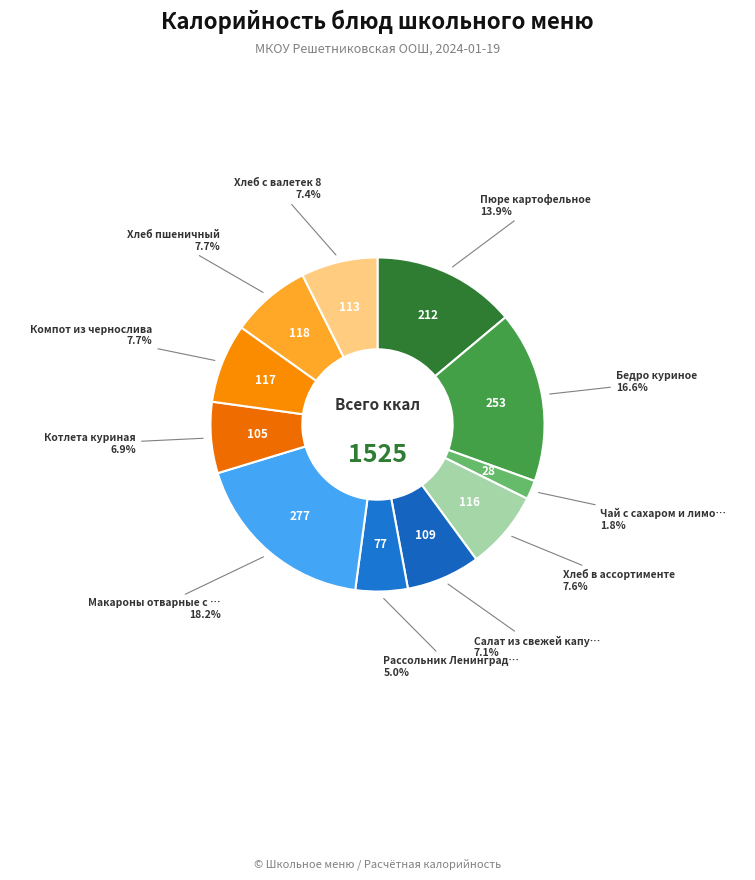

How many segments does this pie chart have?

11